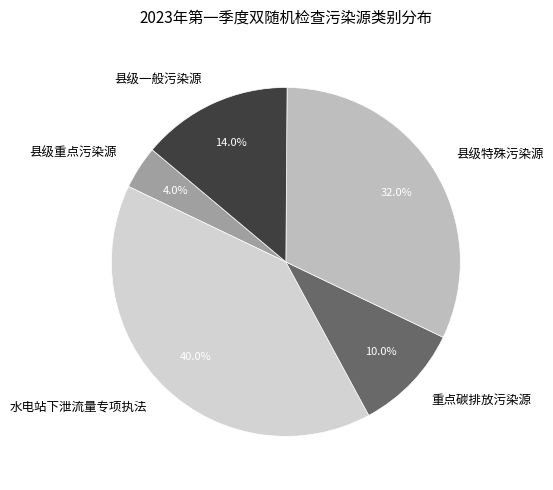

What is the smallest slice in the pie chart?

县级重点污染源